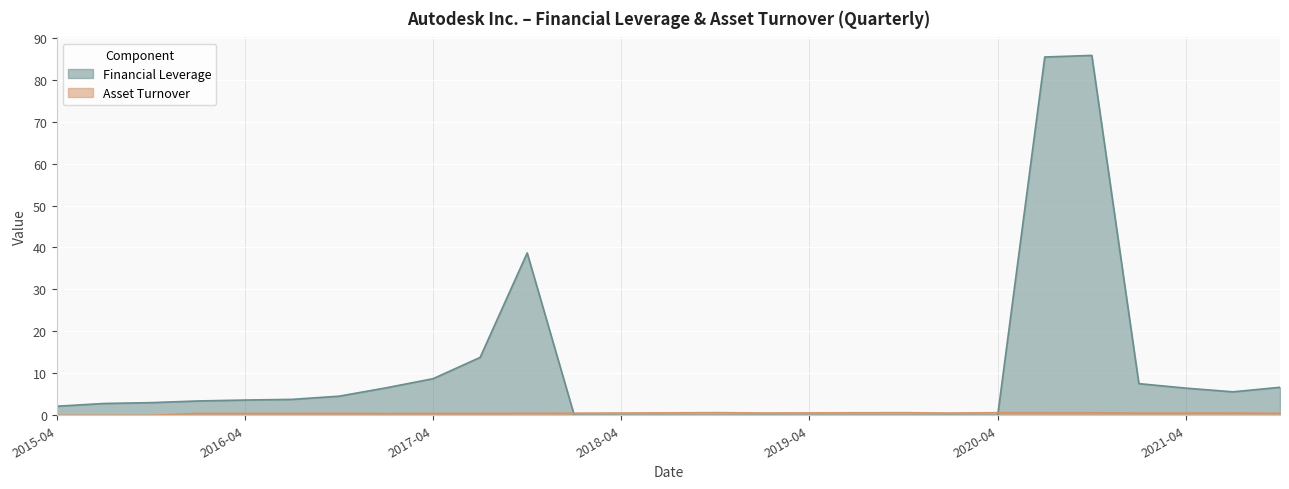

What is the sum of all Financial Leverage values?

288.6